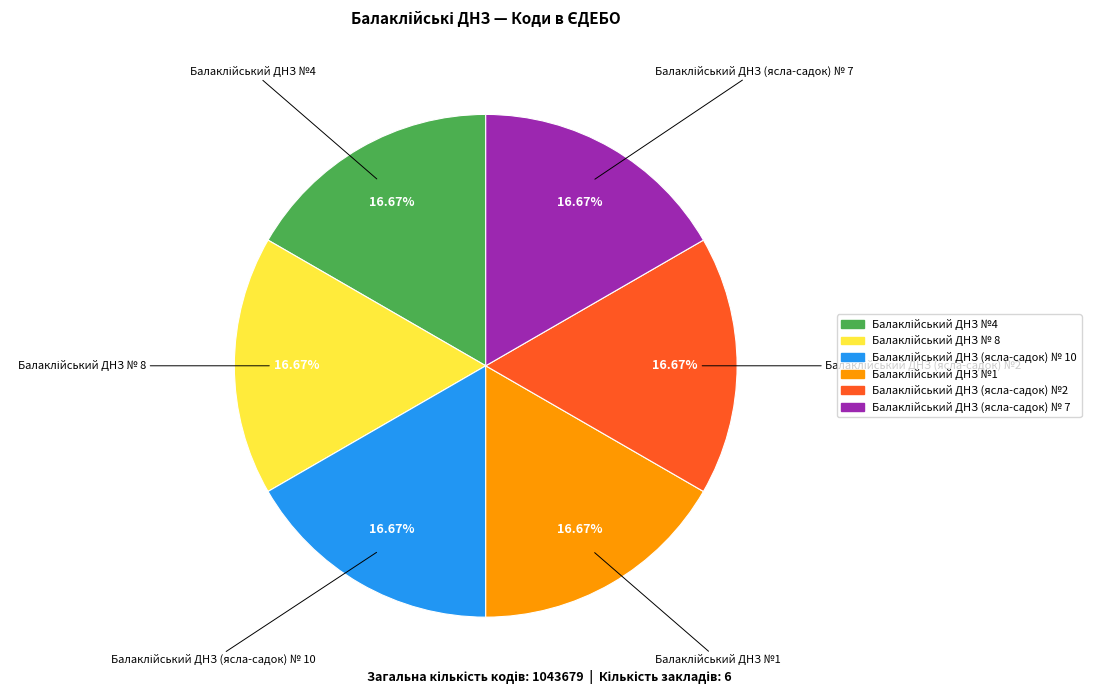

Is there any slice that represents more than half of the pie?

No